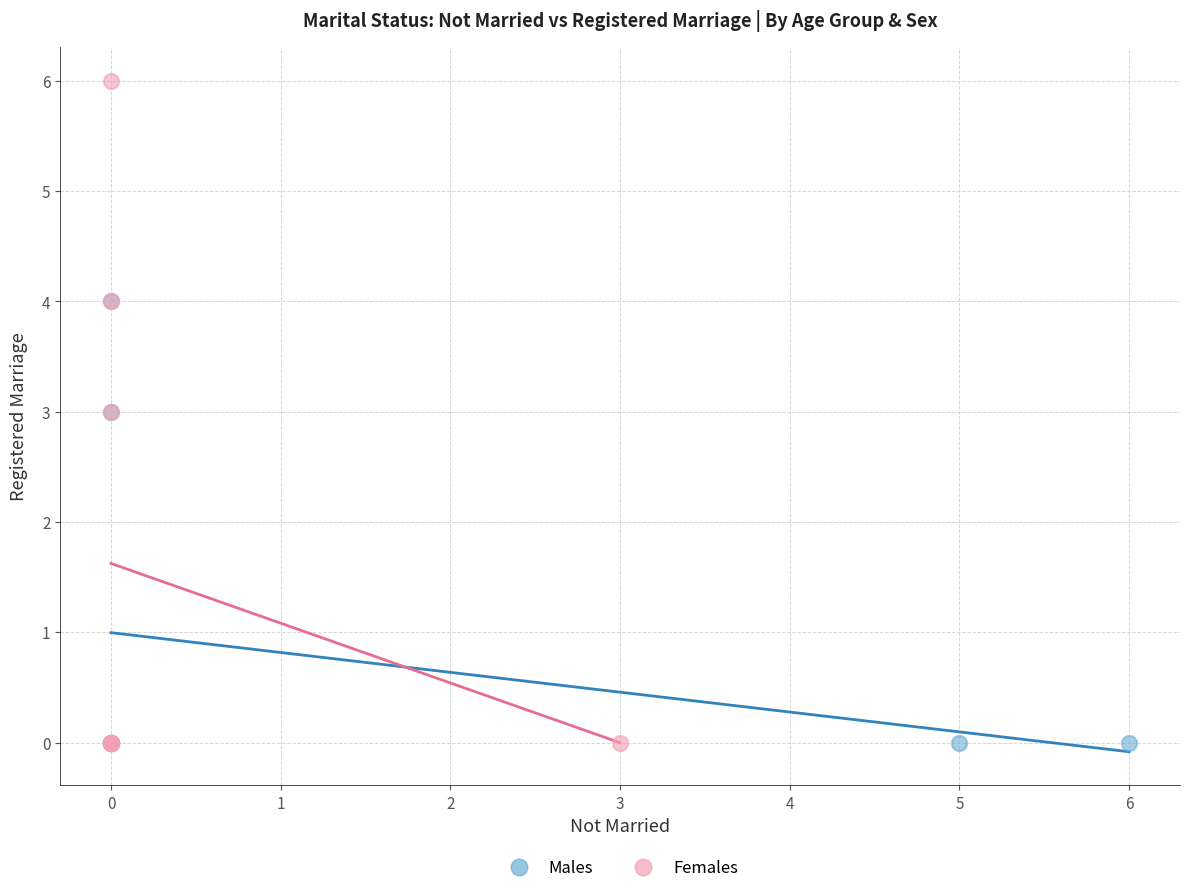

Which series has the largest Y range (max minus min)?

Females